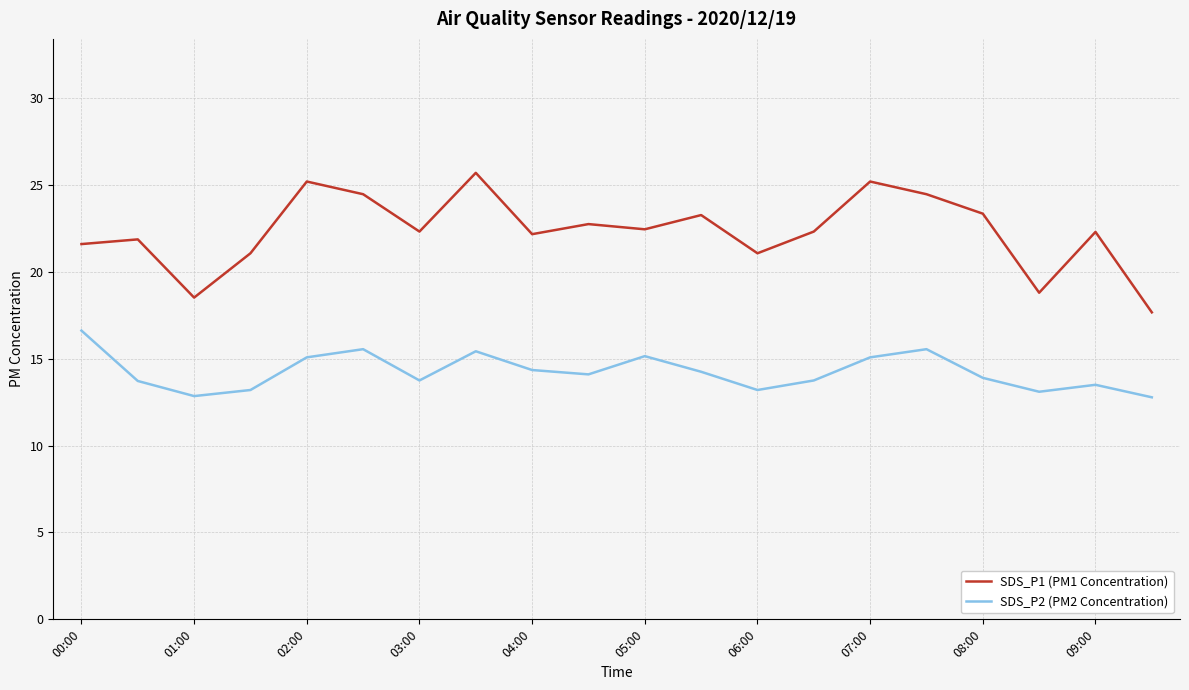

What is the sum of all SDS_P1 (PM1 Concentration) values?

446.6